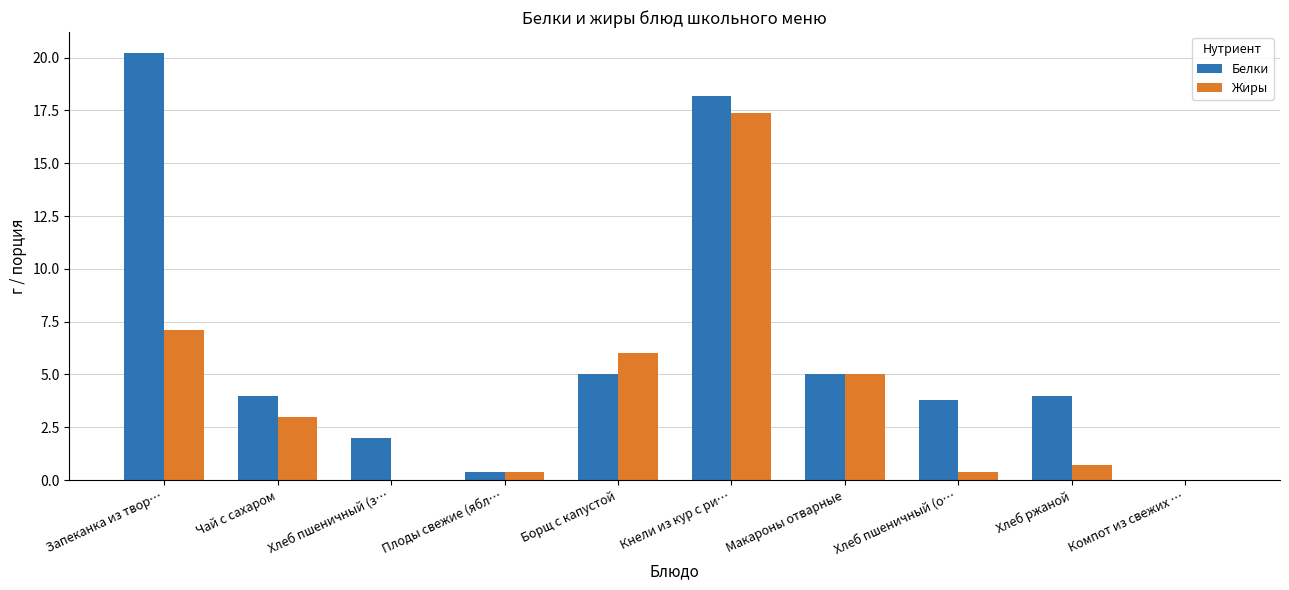

Does the chart contain stacked bars?

No